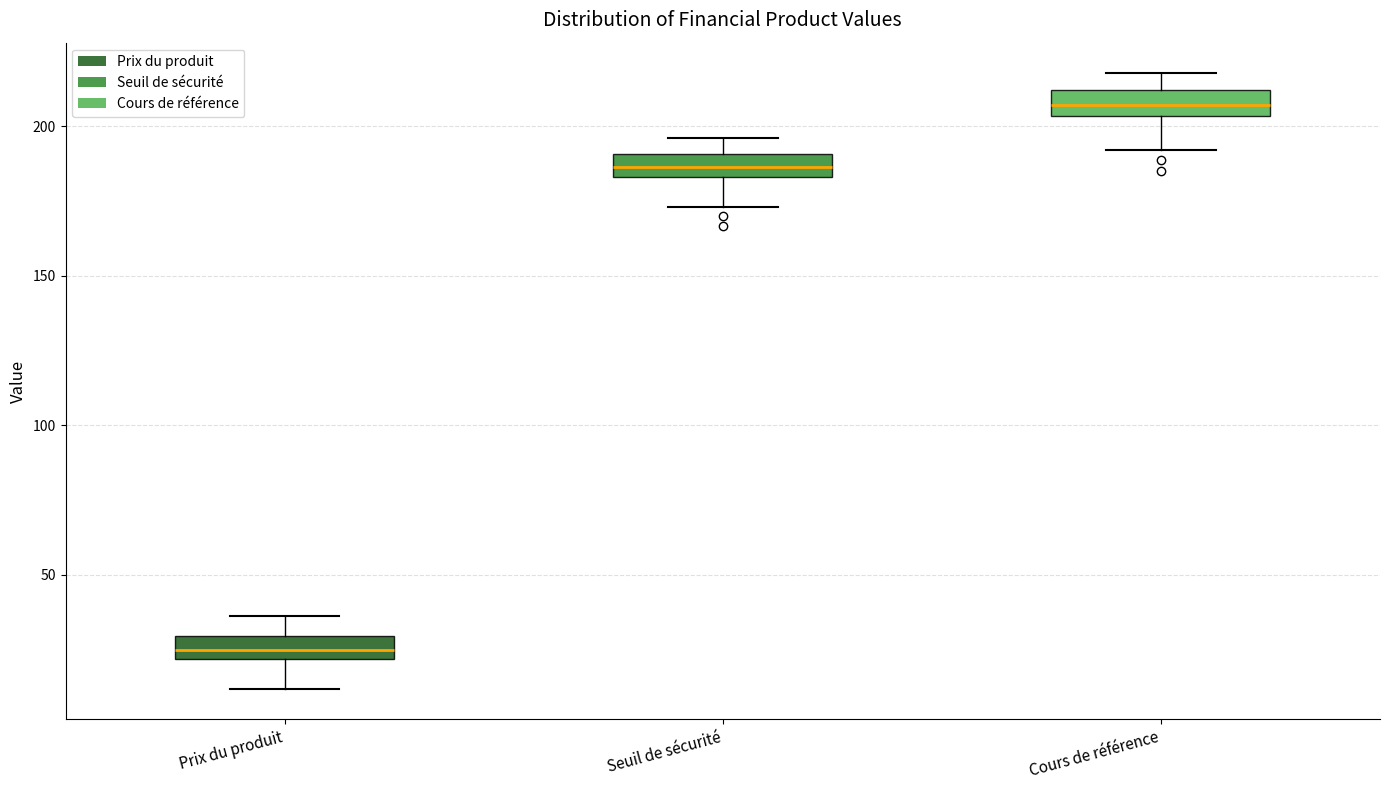

Reading left to right, transcribe this box plot: for each box, give where its median line is, the range the box spans, and where its two whiskers end, as read against the y-axis. The values are not printed on the chart, so give them approximately, as read against the axis.

Prix du produit: median 25, box 20 to 30, whiskers 10 to 35
Seuil de sécurité: median 185 (inside the box), box 185 to 190, whiskers 175 to 195
Cours de référence: median 205 (inside the box), box 205 to 210, whiskers 190 to 220